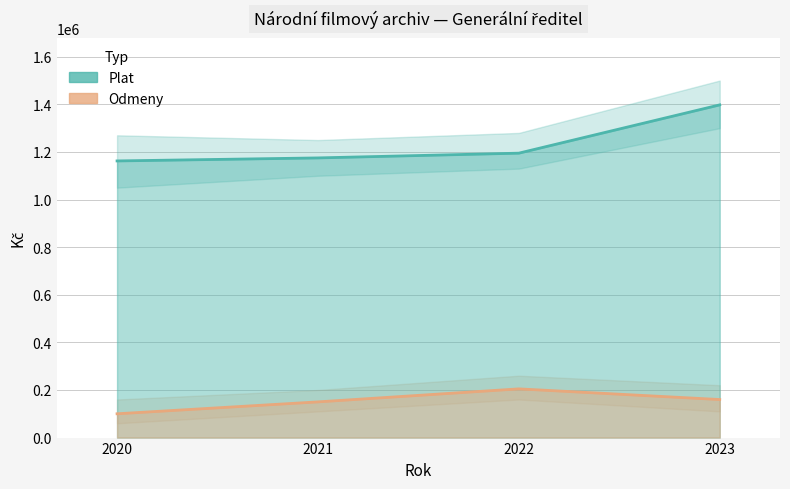

How many data points in Plat are above 1194982?

1